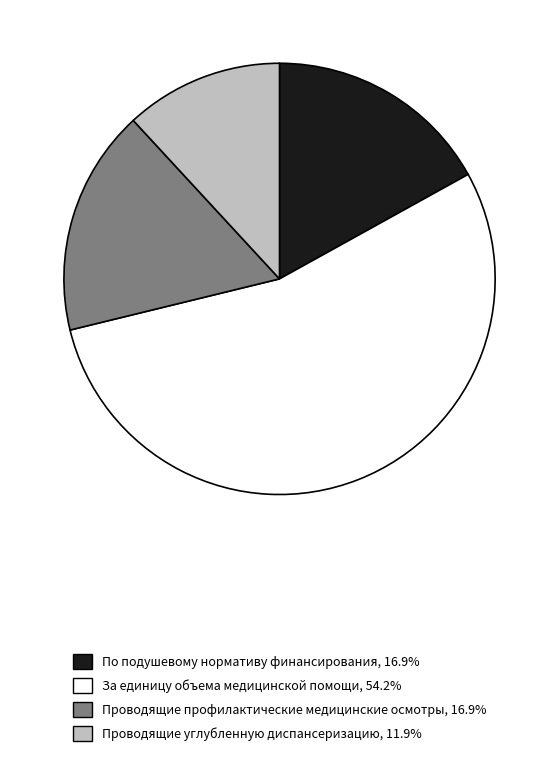

Which slice represents more than half of the pie?

За единицу объема медицинской помощи